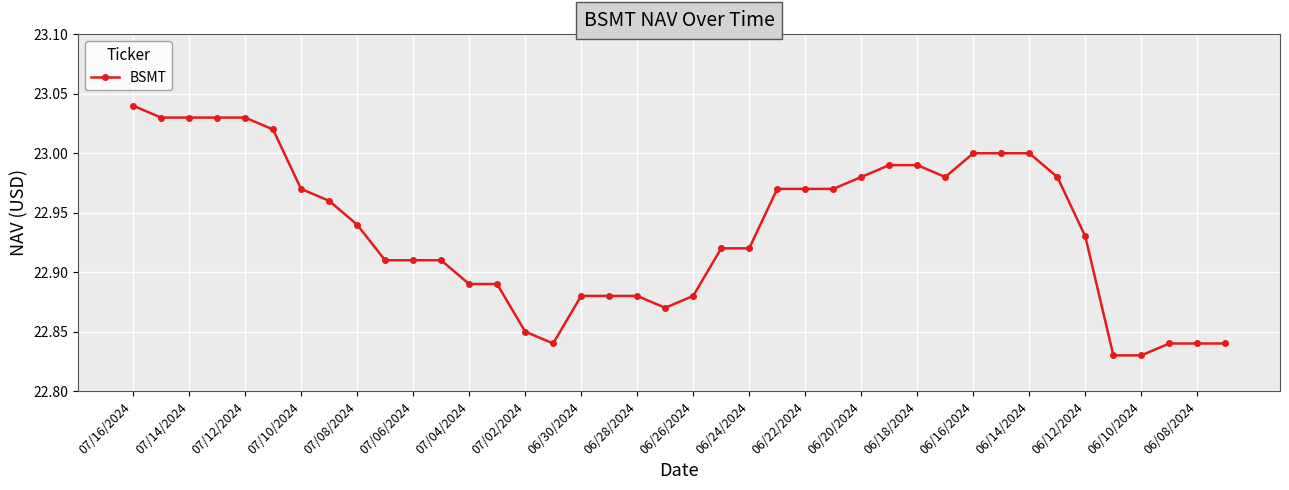

What is the sum of all values?

917.4